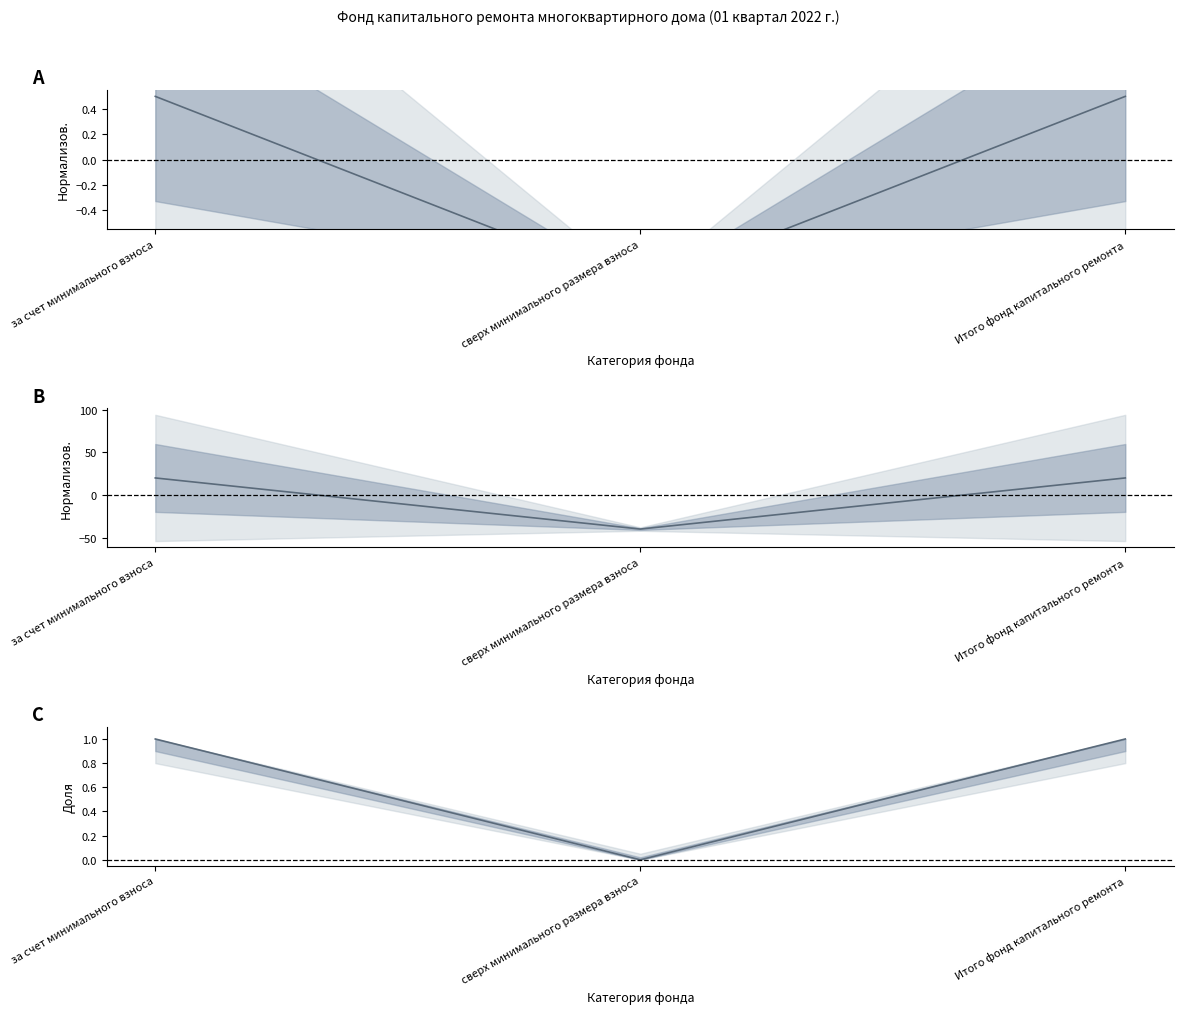

The value of Остаток на конец (норм.) at Итого фонд капитального ремонта is 0.4. True or false?

False